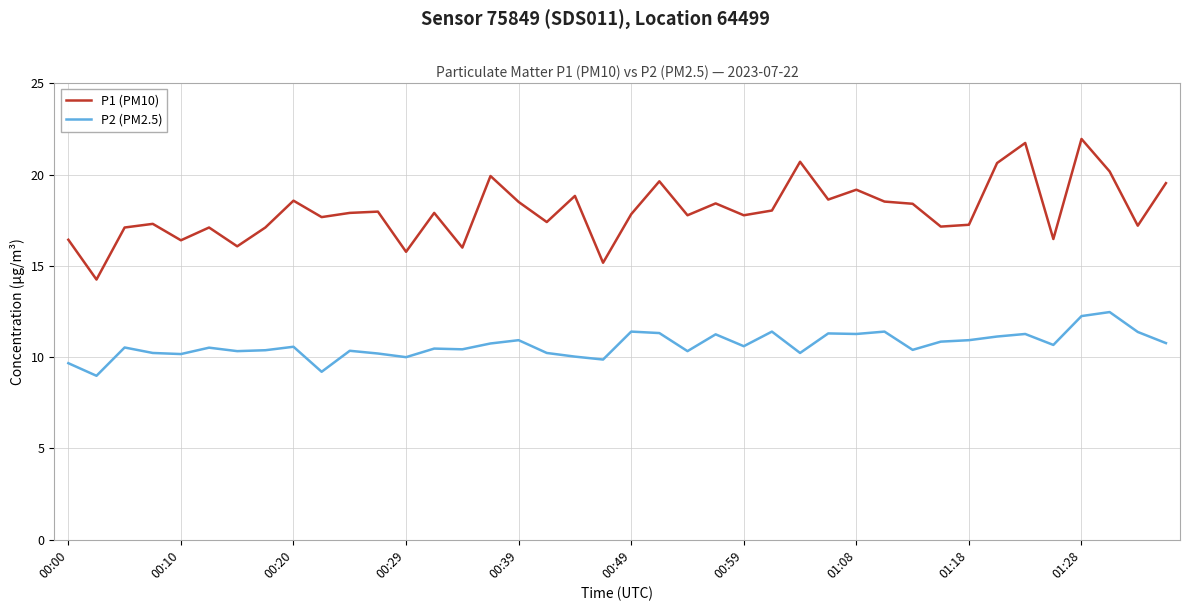

Count the number of data series in this chart.

2